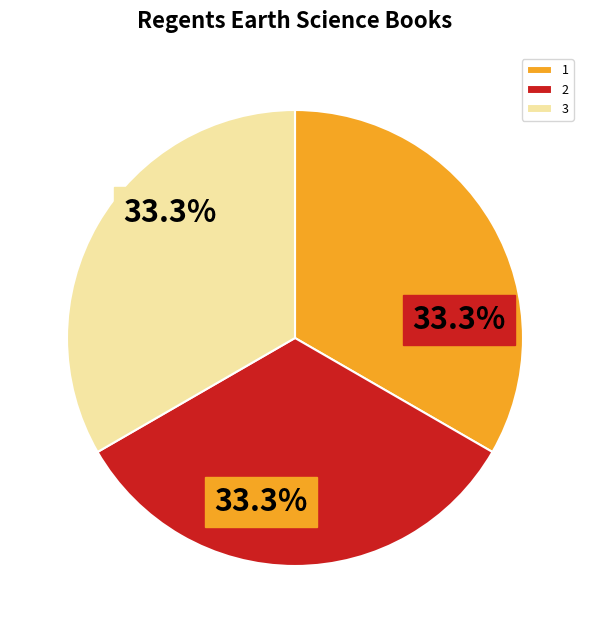

What is the total percentage of 1 and 3?

66.7%